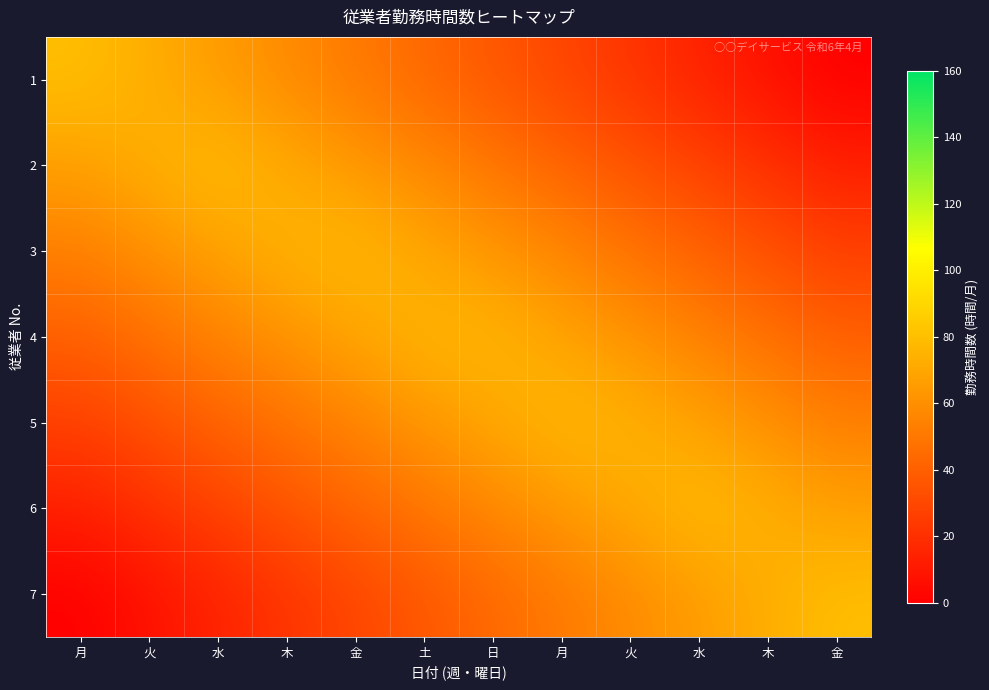

Reading left to right, what are all the values shown in this chart?

1: 月=80.0	火=72.7	水=65.5	木=58.2	金=50.9	土=43.6	日=36.4	月=29.1	火=21.8	水=14.5	木=7.3	金=0.0
2: 月=66.7	火=73.9	水=78.8	木=71.5	金=64.2	土=57.0	日=49.7	月=42.4	火=35.2	水=27.9	木=20.6	金=13.3
3: 月=53.3	火=60.6	水=67.9	木=75.2	金=77.6	土=70.3	日=63.0	月=55.8	火=48.5	水=41.2	木=33.9	金=26.7
4: 月=40.0	火=47.3	水=54.5	木=61.8	金=69.1	土=76.4	日=76.4	月=69.1	火=61.8	水=54.5	木=47.3	金=40.0
5: 月=26.7	火=33.9	水=41.2	木=48.5	金=55.8	土=63.0	日=70.3	月=77.6	火=75.2	水=67.9	木=60.6	金=53.3
6: 月=13.3	火=20.6	水=27.9	木=35.2	金=42.4	土=49.7	日=57.0	月=64.2	火=71.5	水=78.8	木=73.9	金=66.7
7: 月=0.0	火=7.3	水=14.5	木=21.8	金=29.1	土=36.4	日=43.6	月=50.9	火=58.2	水=65.5	木=72.7	金=80.0